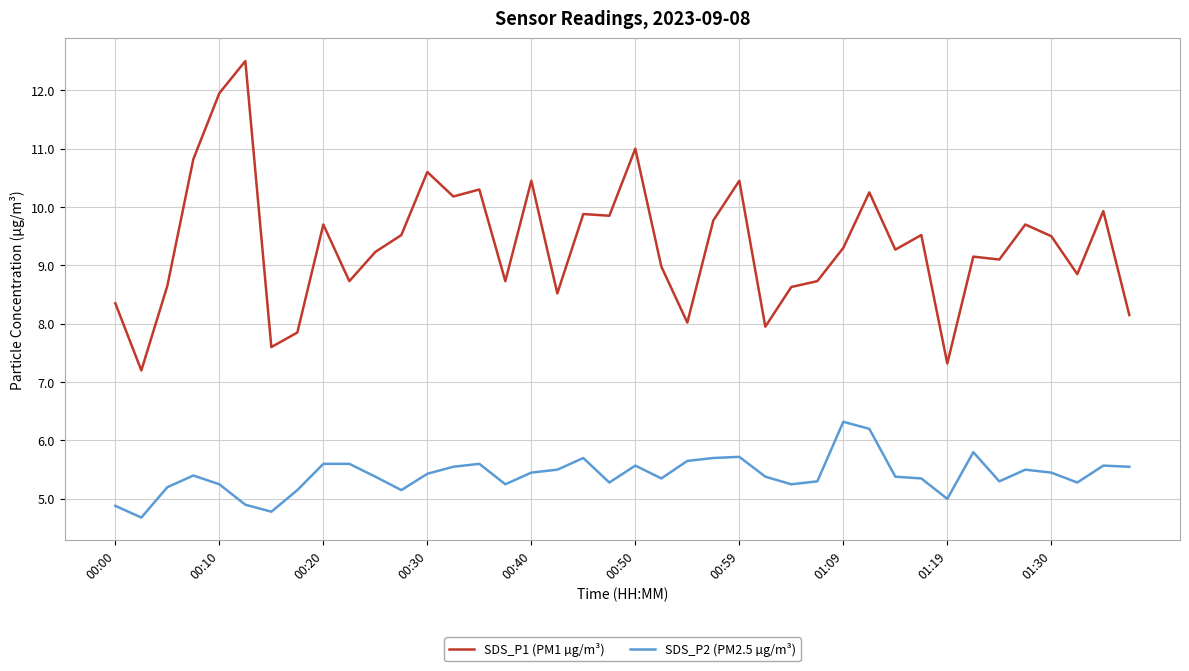

True or false: SDS_P1 (PM1 µg/m³) and SDS_P2 (PM2.5 µg/m³) intersect in this chart.

False